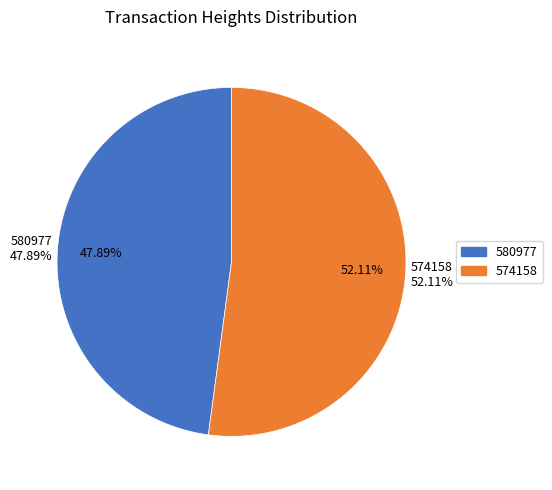

Which slice is the largest?

574158